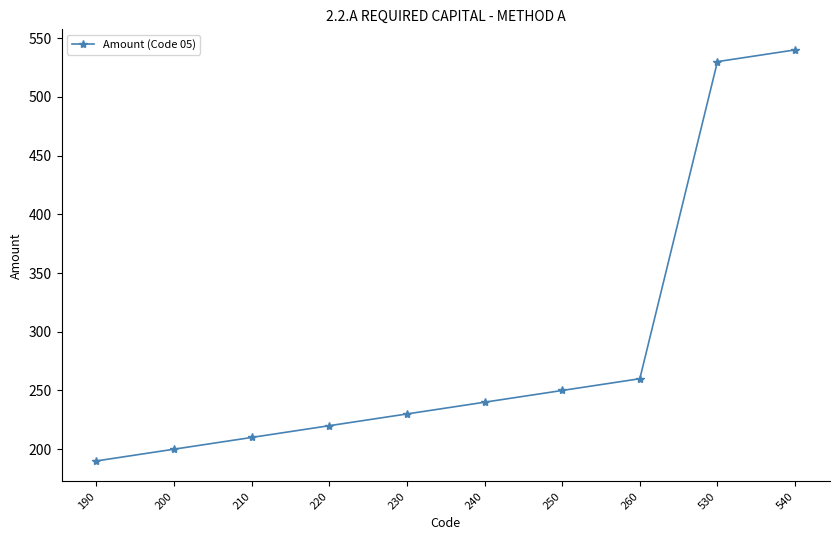

Does the chart display data point markers on the line(s)?

Yes